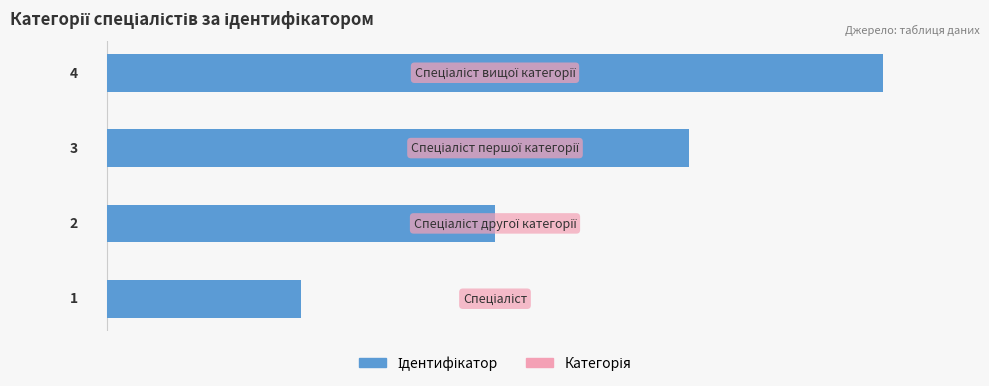

What is the sum of all values?

10